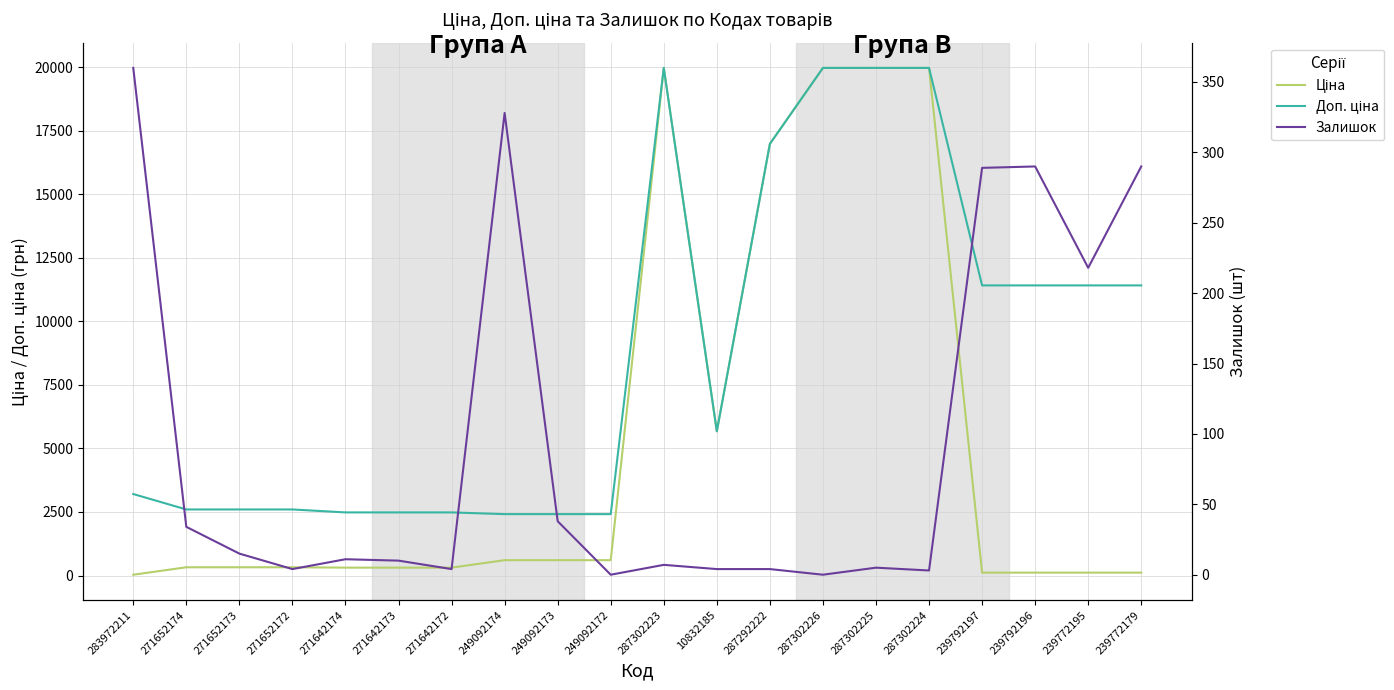

What is the difference between the highest and lowest values at 287302225?

19959.2